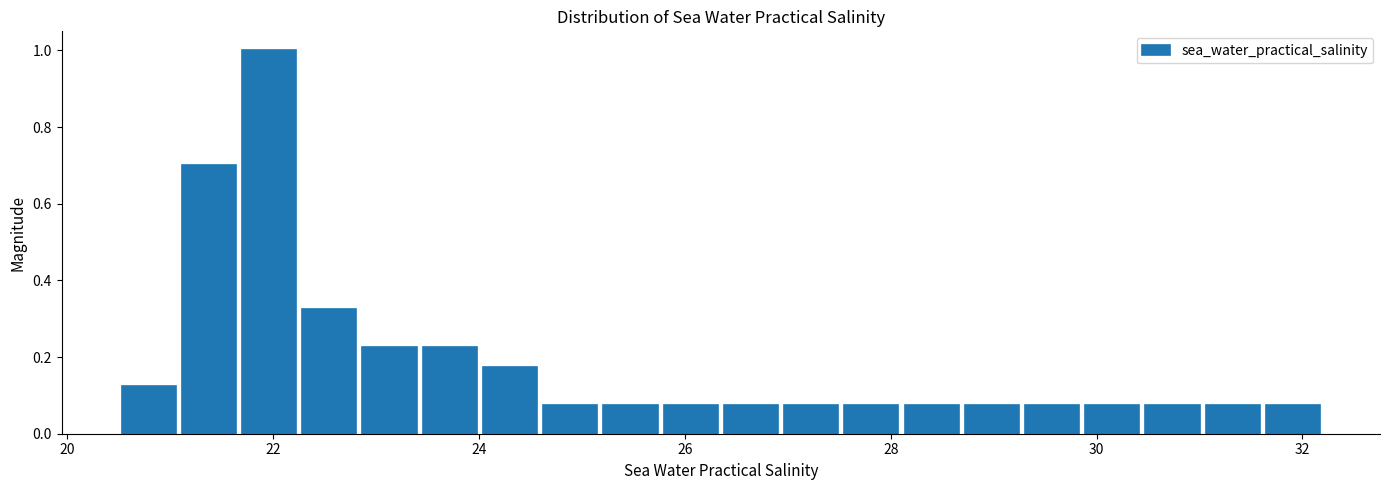

Read against the x-axis, roughly where is the centre of the tallest bar?

22.0